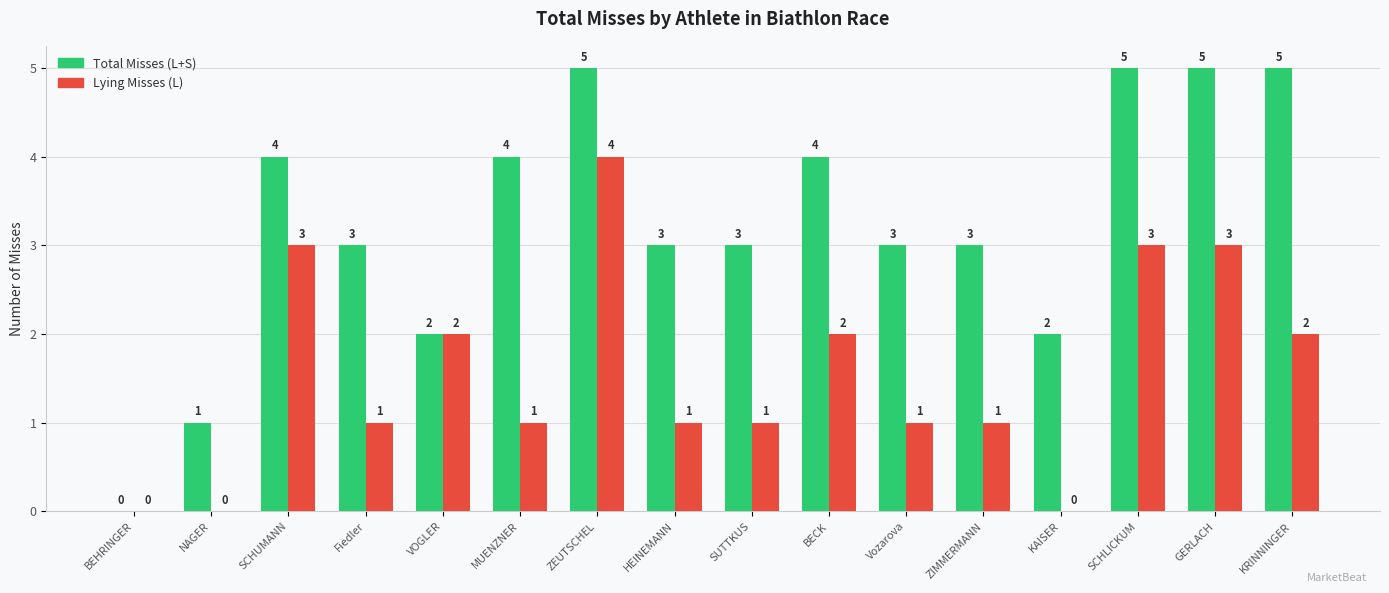

How many groups of bars are there?

16